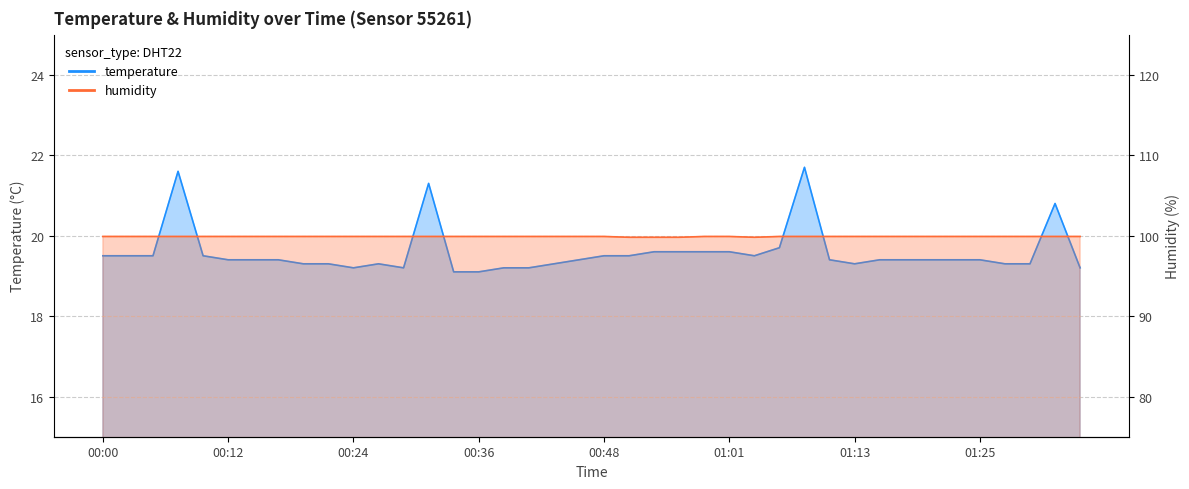

Reading right to left, extract all data points from this chart.

temperature: 19.2	20.8	19.3	19.3	19.4	19.4	19.4	19.4	19.4	19.3	19.4	21.7	19.7	19.5	19.6	19.6	19.6	19.6	19.5	19.5	19.4	19.3	19.2	19.2	19.1	19.1	21.3	19.2	19.3	19.2	19.3	19.3	19.4	19.4	19.4	19.5	21.6	19.5	19.5	19.5
humidity: 20.0	20.0	20.0	20.0	20.0	20.0	20.0	20.0	20.0	20.0	20.0	20.0	20.0	20.0	20.0	20.0	20.0	20.0	20.0	20.0	20.0	20.0	20.0	20.0	20.0	20.0	20.0	20.0	20.0	20.0	20.0	20.0	20.0	20.0	20.0	20.0	20.0	20.0	20.0	20.0